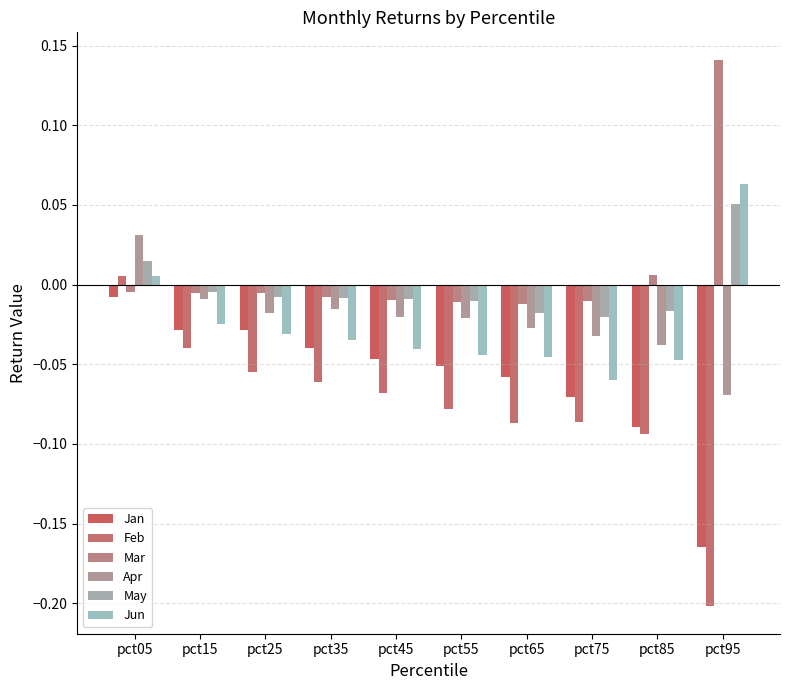

What is the difference between the maximum and minimum values in the Jun series?

0.1